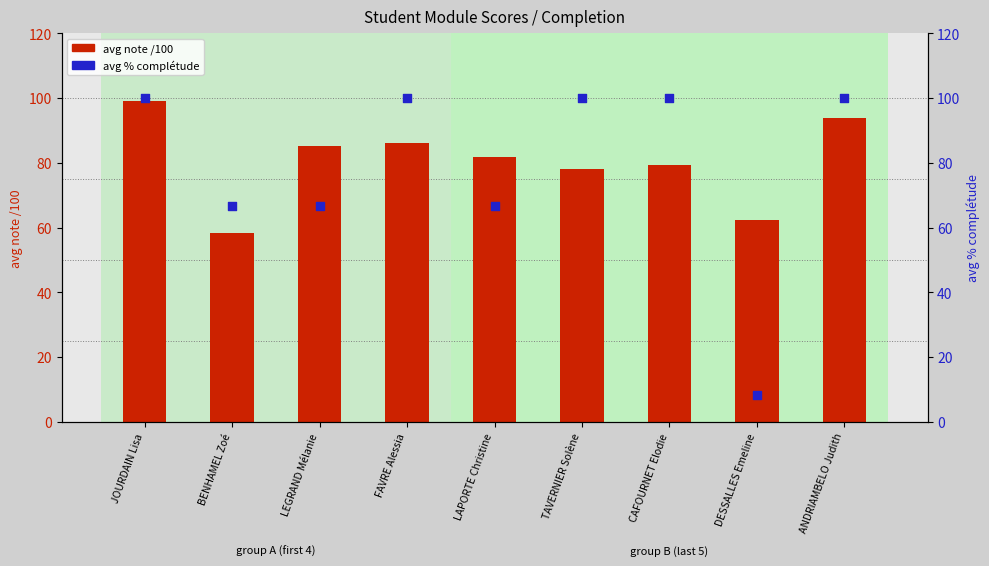

Which series has the largest total across all categories?

avg note /100